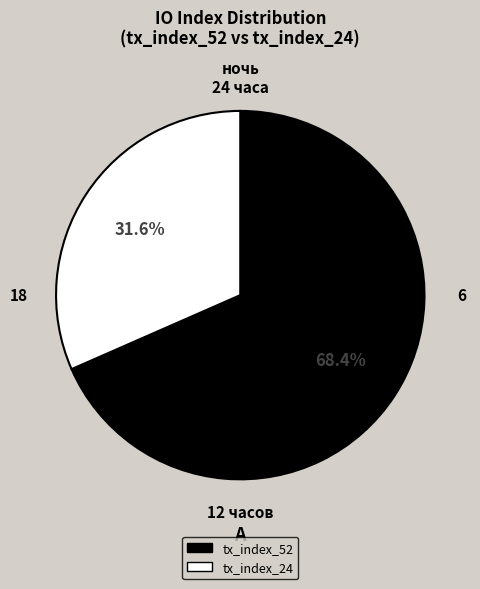

Is it true that tx_index_24 is 42% of the pie?

False